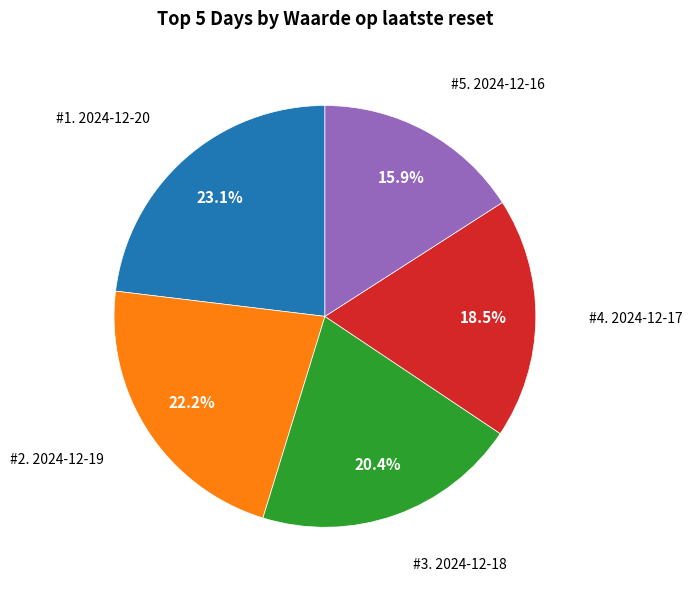

Is there a majority slice in this chart?

No